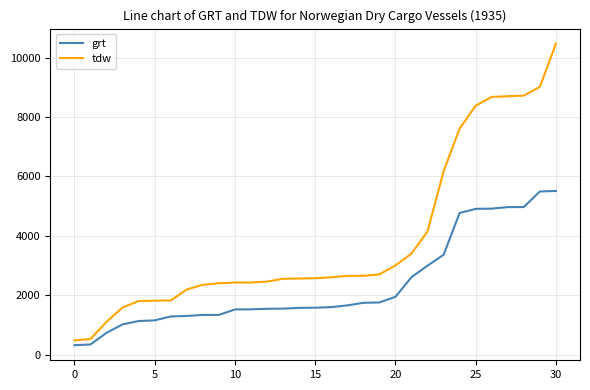

Rank the series by their maximum value, from highest to lowest.

tdw, grt